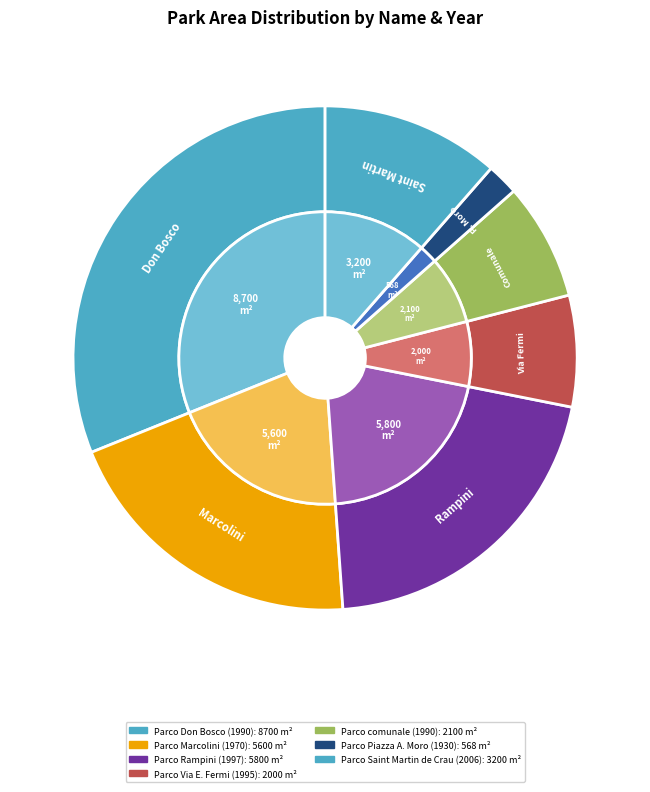

What portion of the pie excludes Parco comunale (1990)?

92.5%